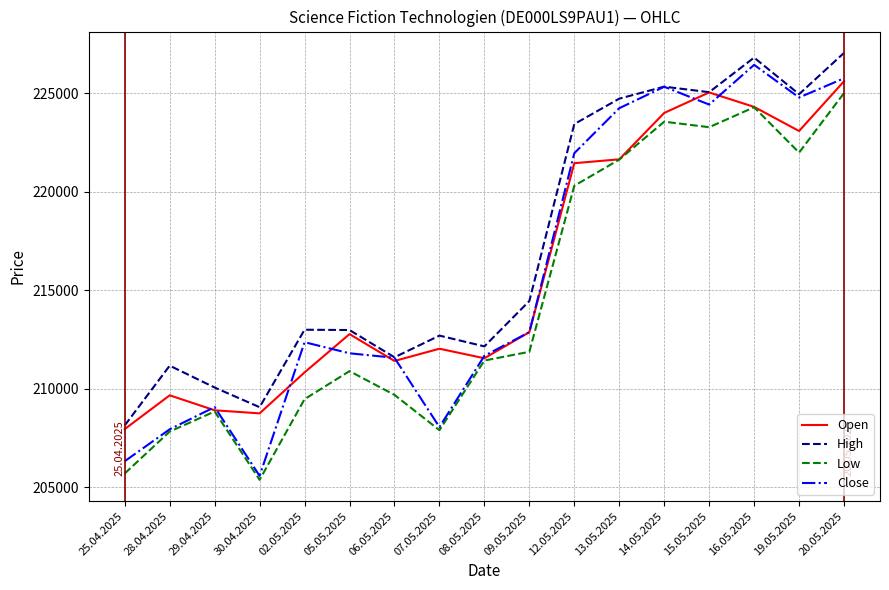

What value does the Low series have at 20.05.2025?

224998